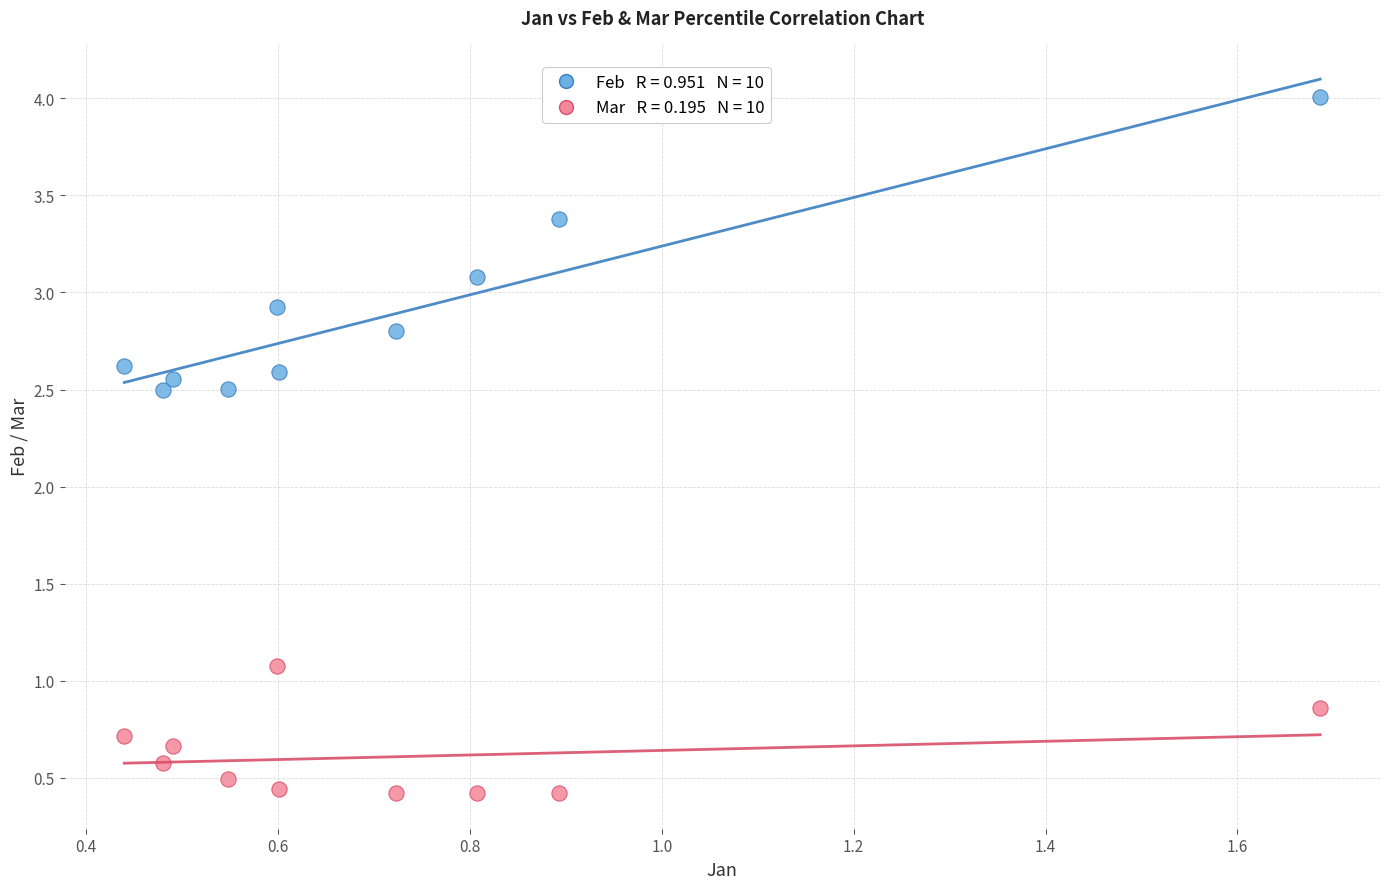

Across all data points, what is the range of Y values (max minus min)?

3.6